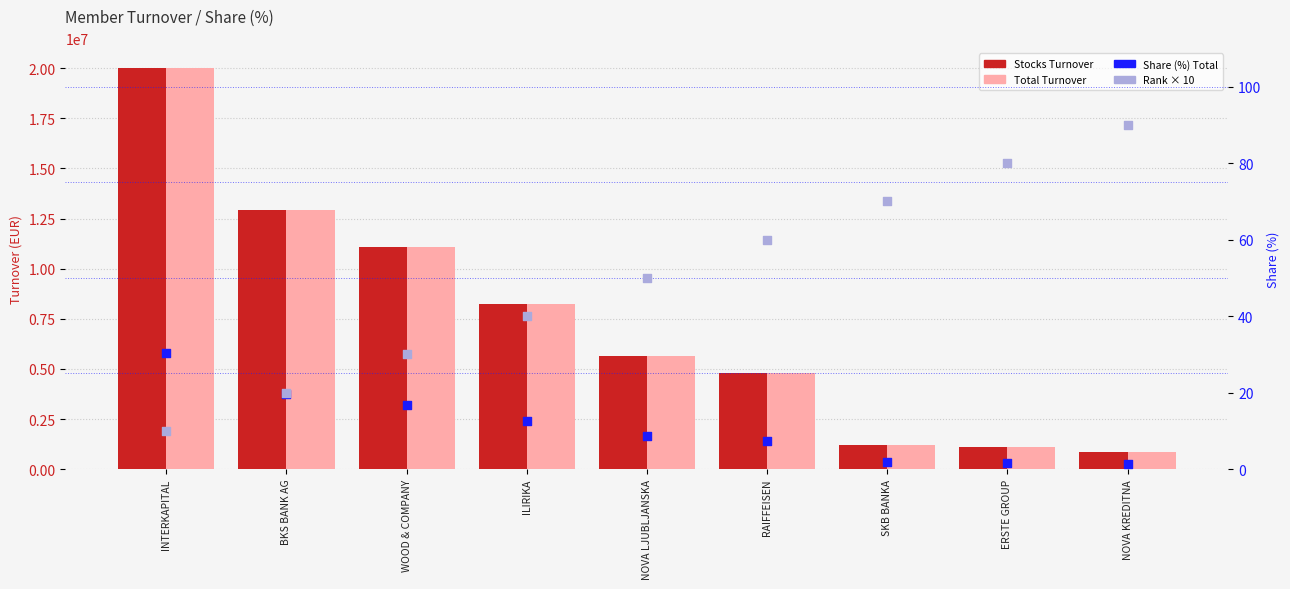

Which series has the largest total across all categories?

Total Turnover